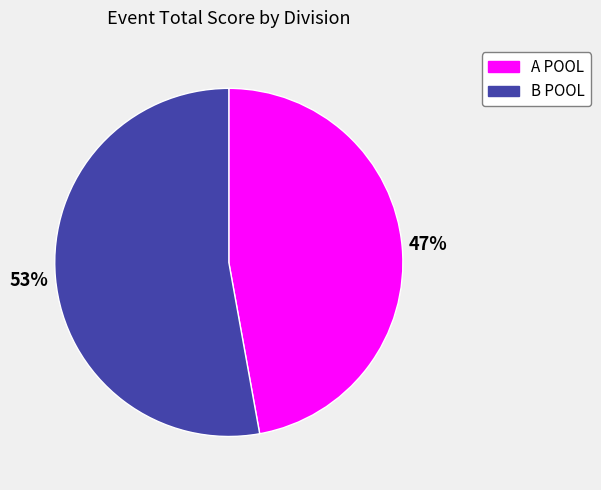

Which category has the biggest portion of the pie?

B POOL